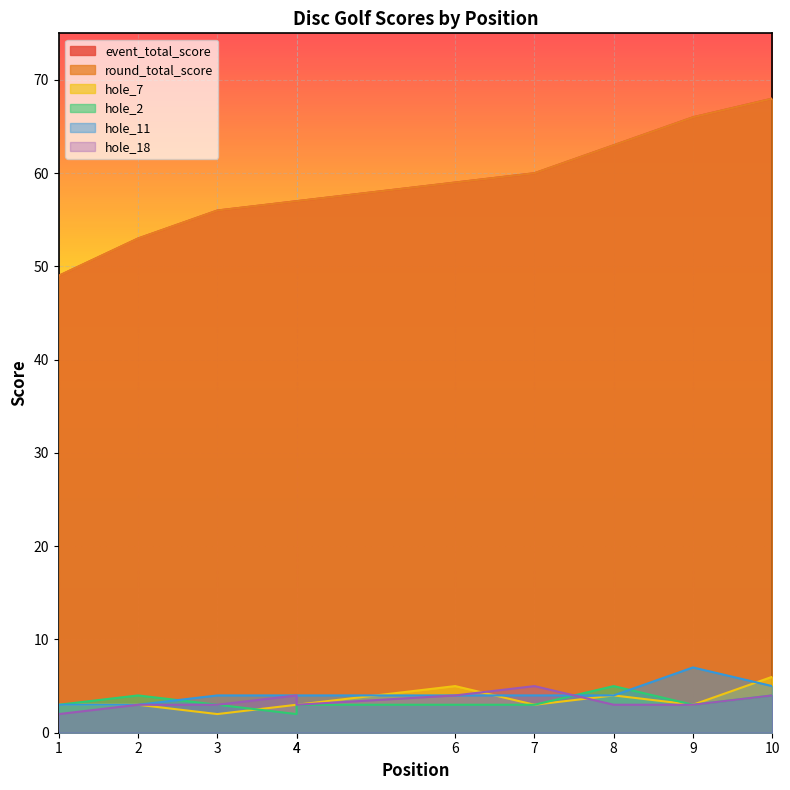

True or false: hole_11 and round_total_score cross at least once.

False